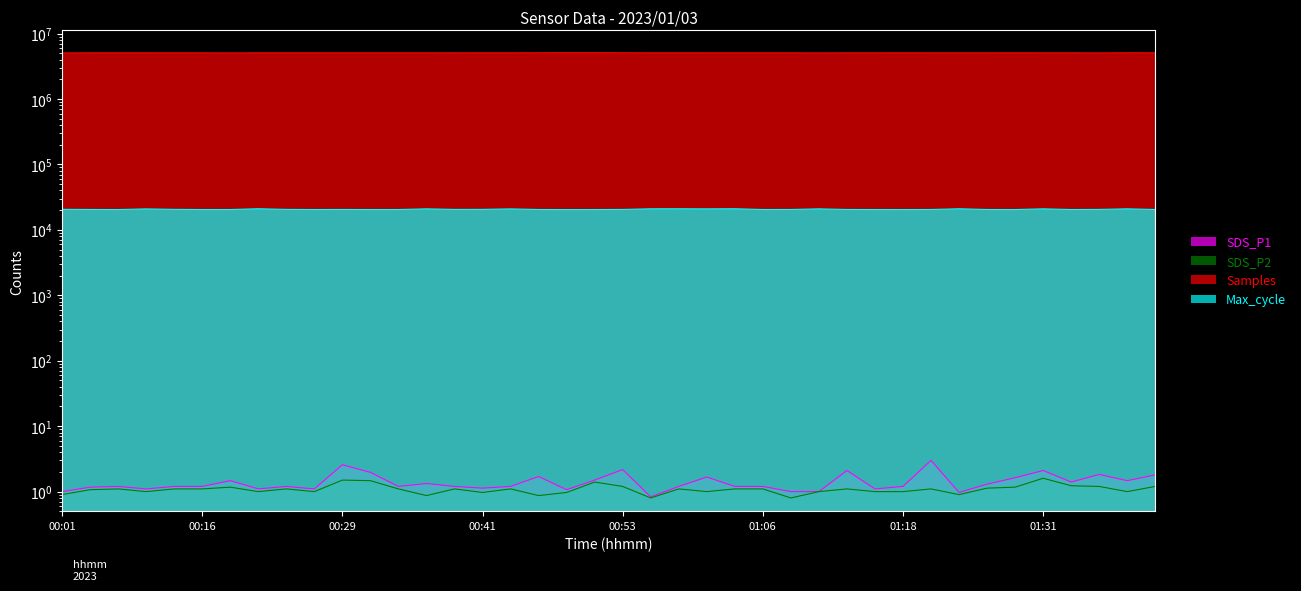

How many distinct data groups are displayed?

4